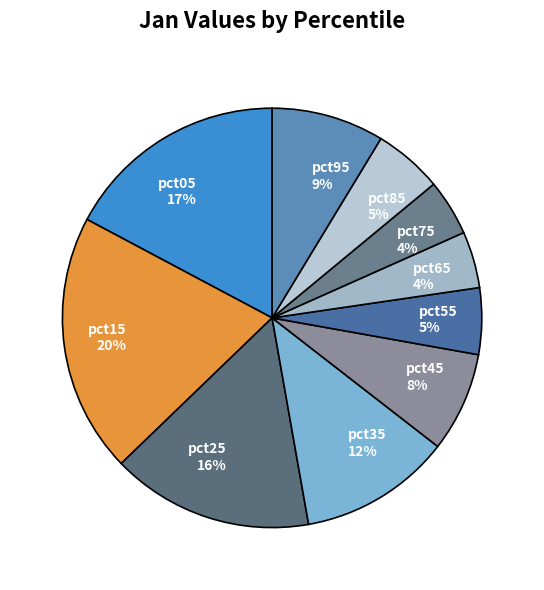

Do pct05 and pct65 together represent more than half of the pie?

No